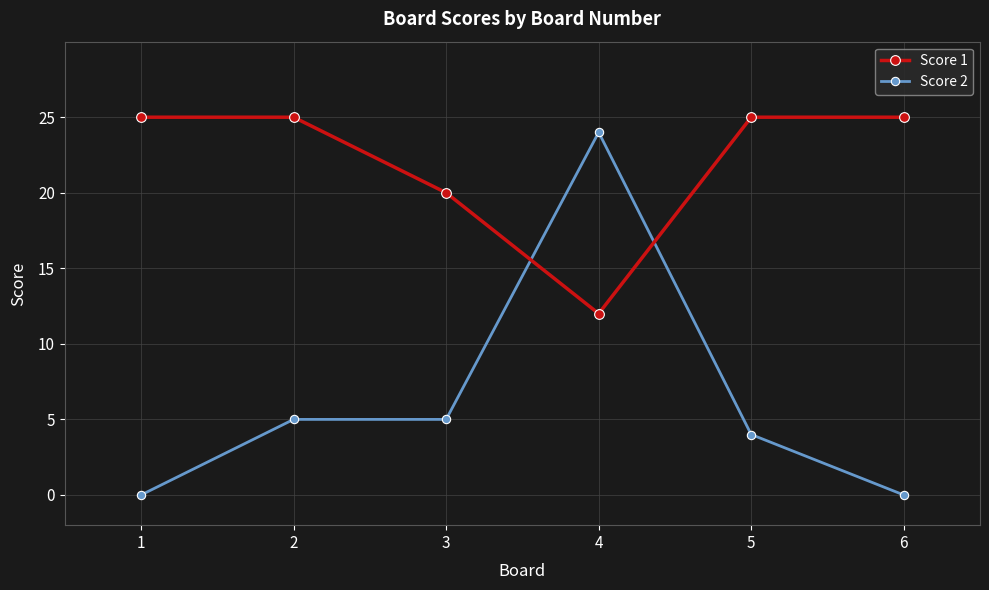

Is the value of Score 1 at 1 greater than the value of Score 2 at 3?

Yes